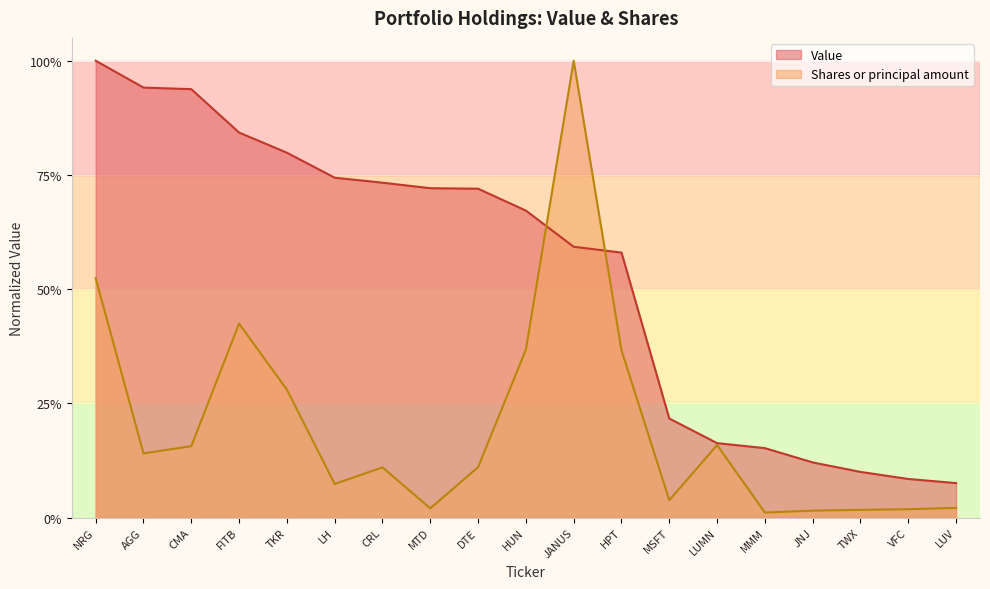

Which series has the largest range (max minus min)?

Shares or principal amount